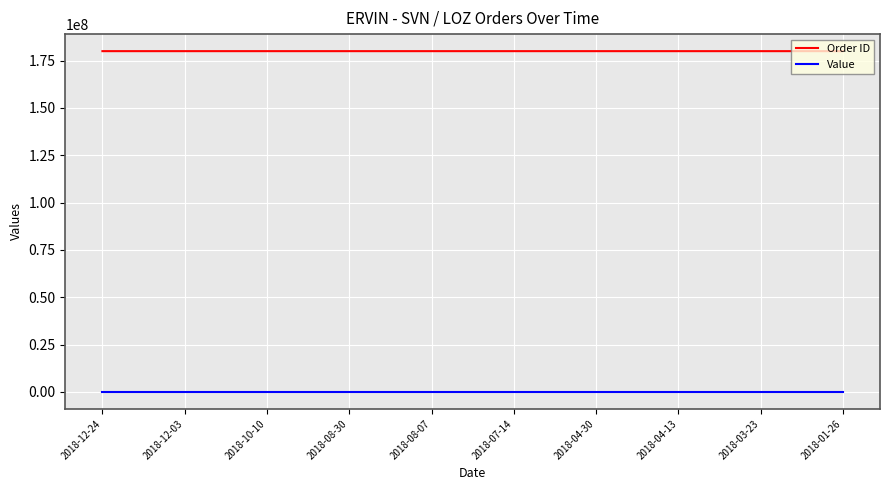

What is the sum of all Value values?

384